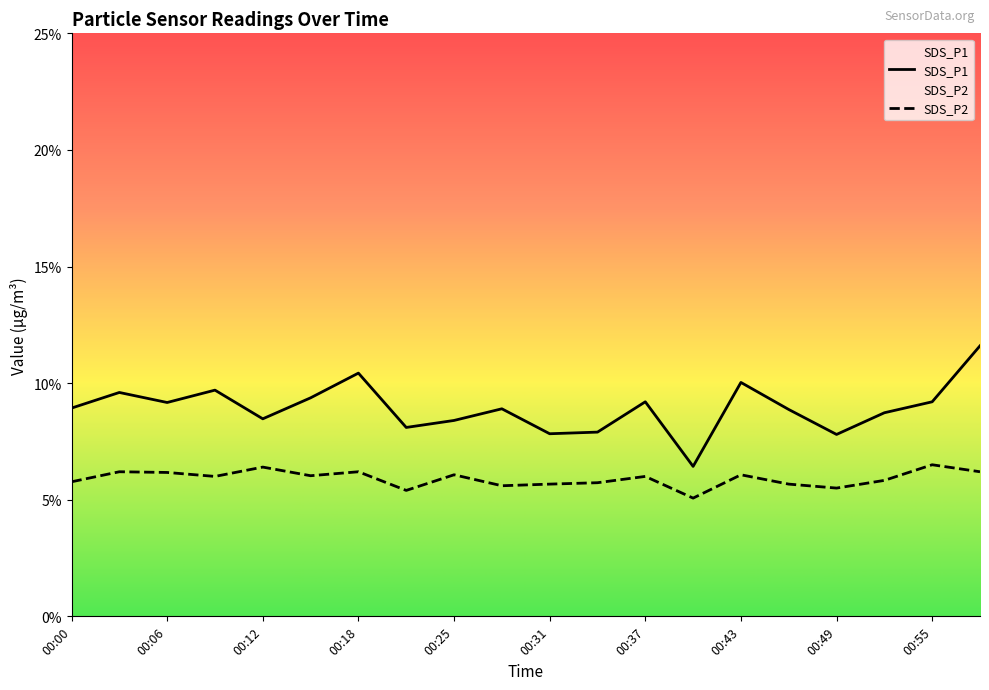

The value of SDS_P1 at 00:37 is 3.3. True or false?

False